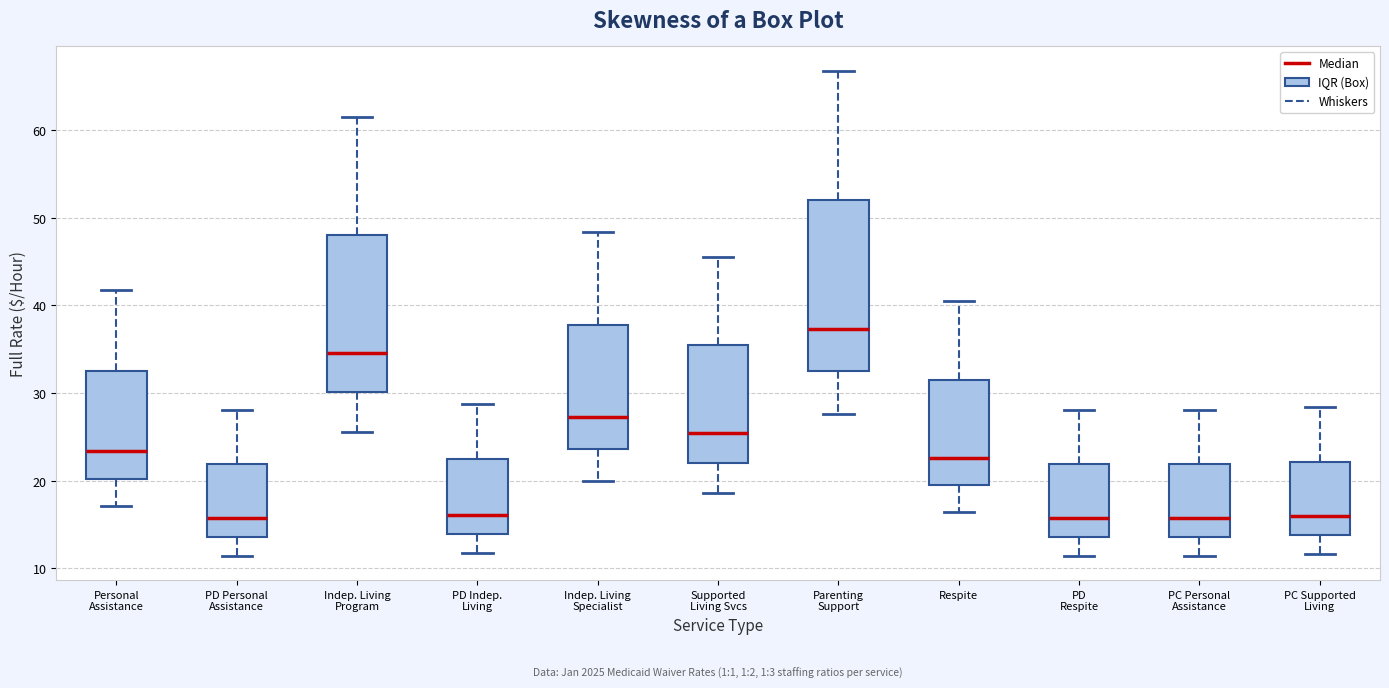

Where is the lower edge of the box for PD Personal Assistance on the y-axis? The values are not printed on the chart, so give them approximately, as read against the axis.

14